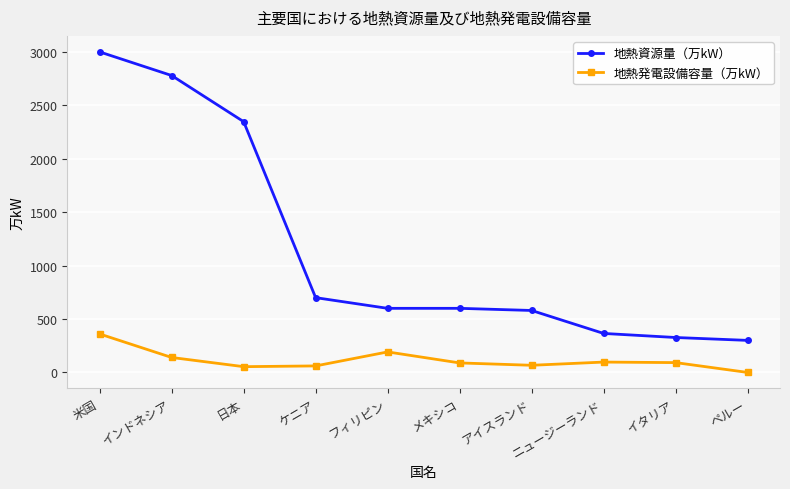

What is the label of the 8th point from the left?

ニュージーランド